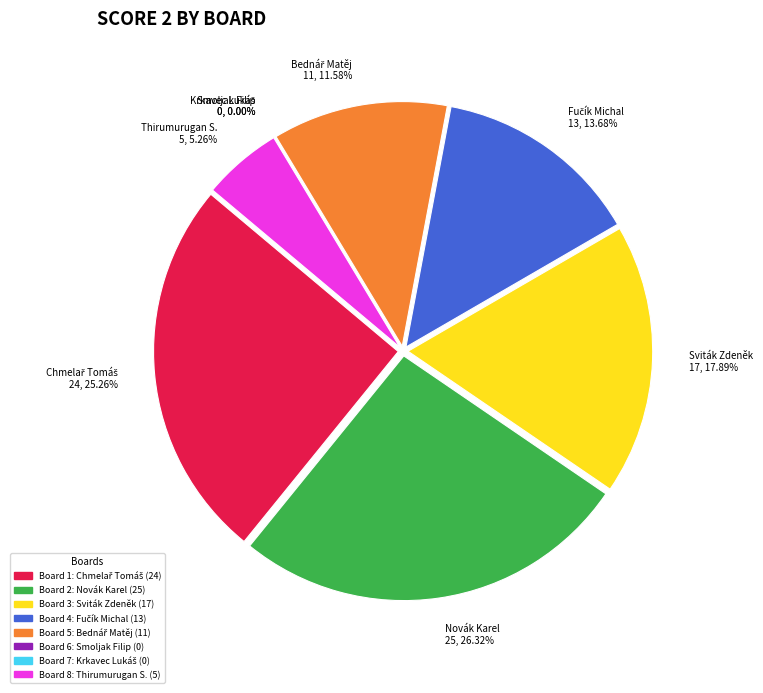

True or false: 2 accounts for 26% of the total.

True